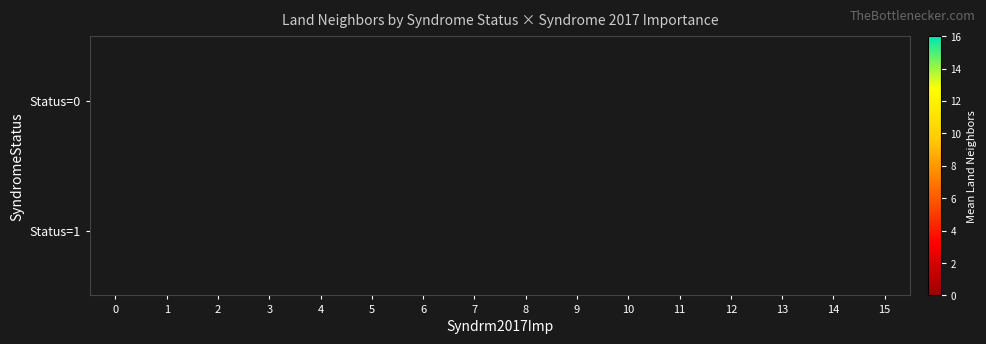

The value of Status=0 at 0 is 0.4. True or false?

True